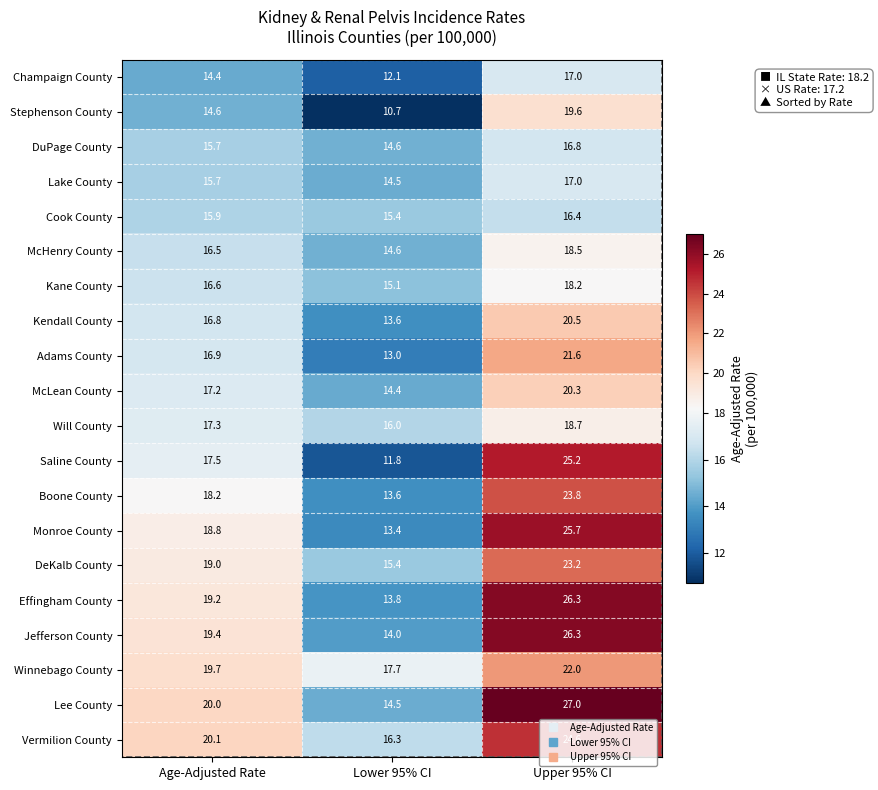

The Vermilion County series shows 24.6 at Upper 95% CI. True or false?

True